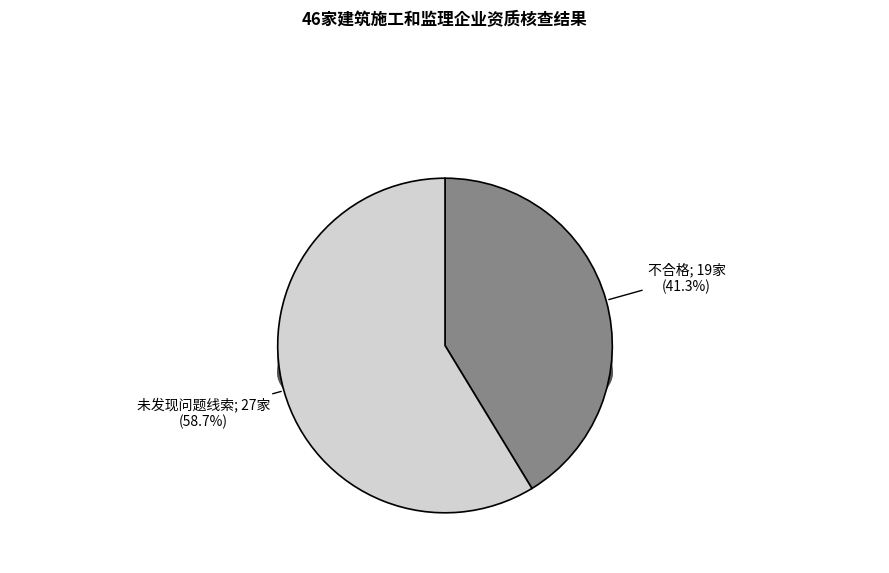

To the nearest percent, what is the combined percentage of 未发现问题线索 and 不合格?

100%